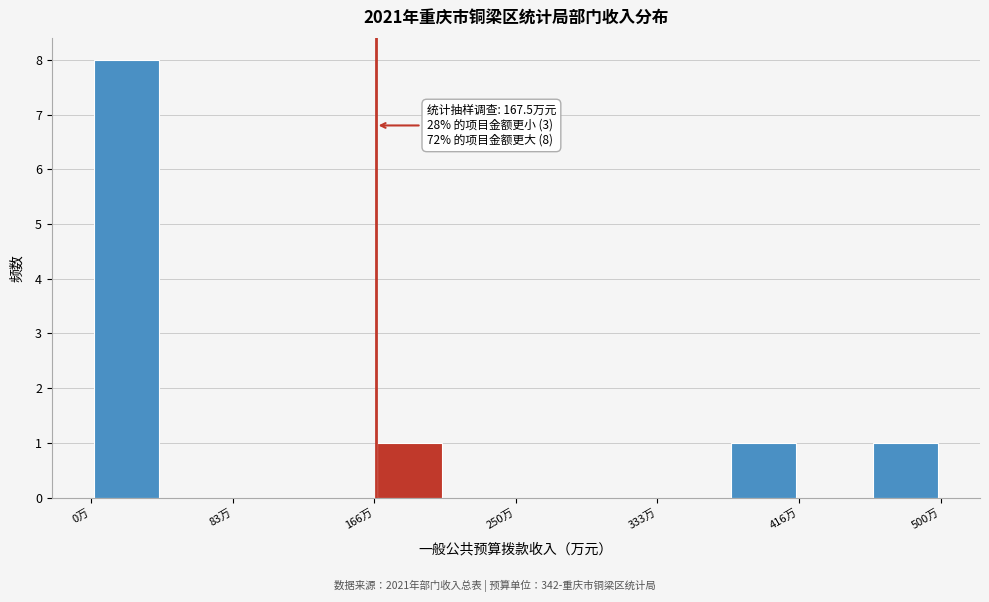

Over which range of the x-axis is the bar tallest?

0 to 40